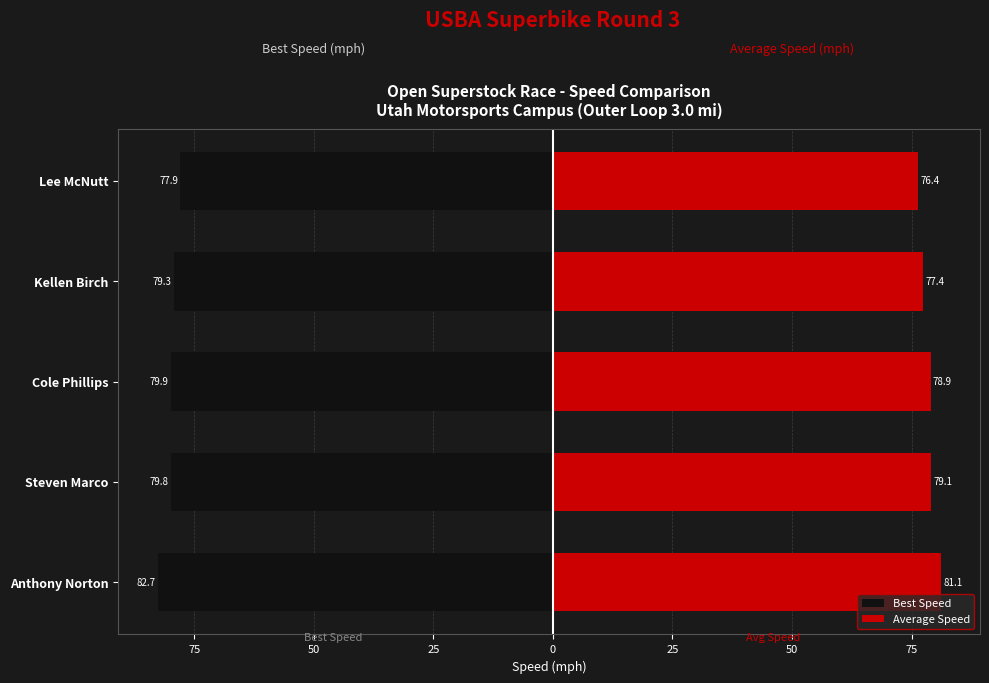

Reading left to right, what are all the values shown in this chart?

Best Speed: -82.7	-79.8	-79.9	-79.3	-77.9
Average Speed: 81.1	79.1	78.9	77.4	76.4